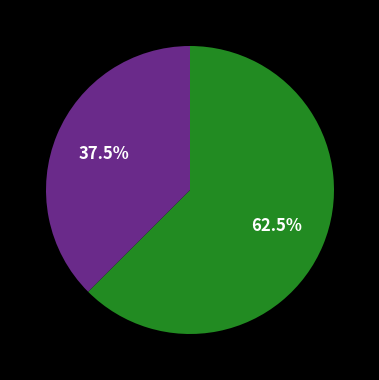

Is there a majority slice in this chart?

Yes